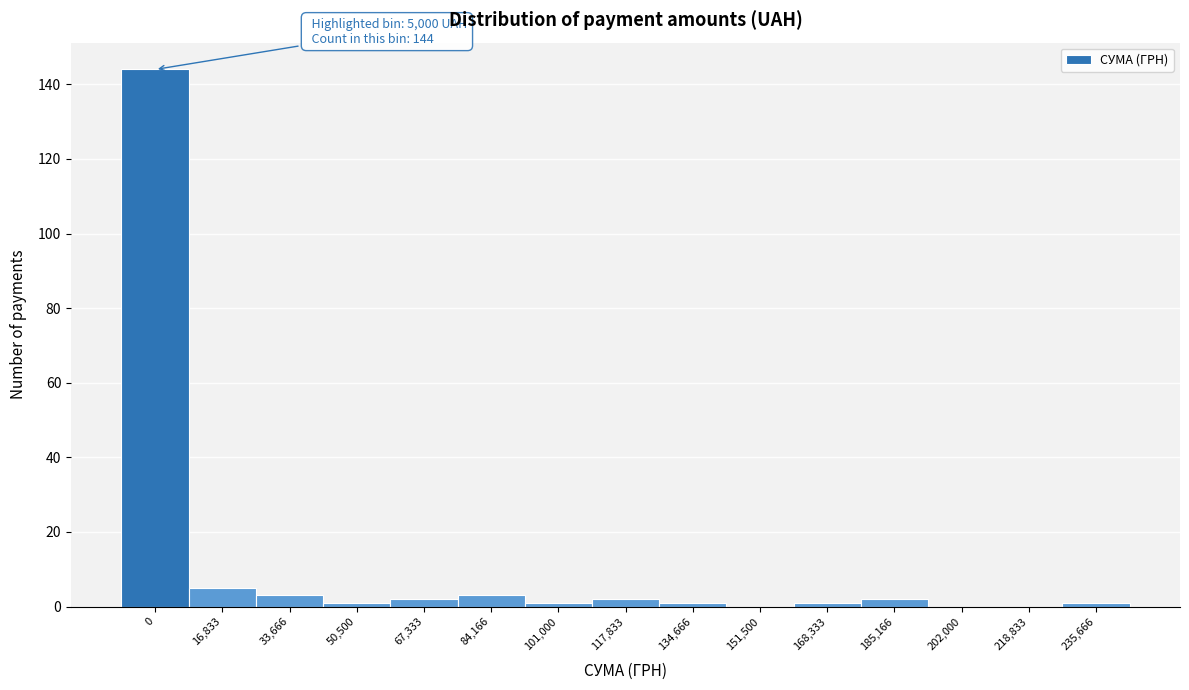

Reading left to right, list all the values displayed in this chart.

0=144	16,833=5	33,666=3	50,500=1	67,333=2	84,166=3	101,000=1	117,833=2	134,666=1	151,500=0	168,333=1	185,166=2	202,000=0	218,833=0	235,666=1